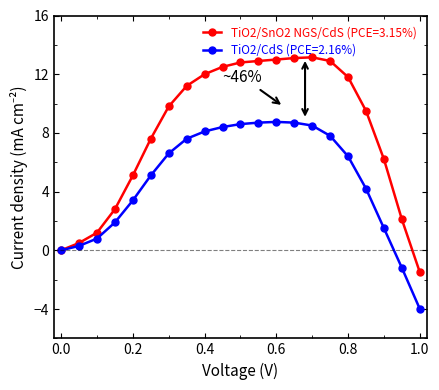

Which series has the widest spread of values?

TiO2/SnO2 NGS/CdS (PCE=3.15%)